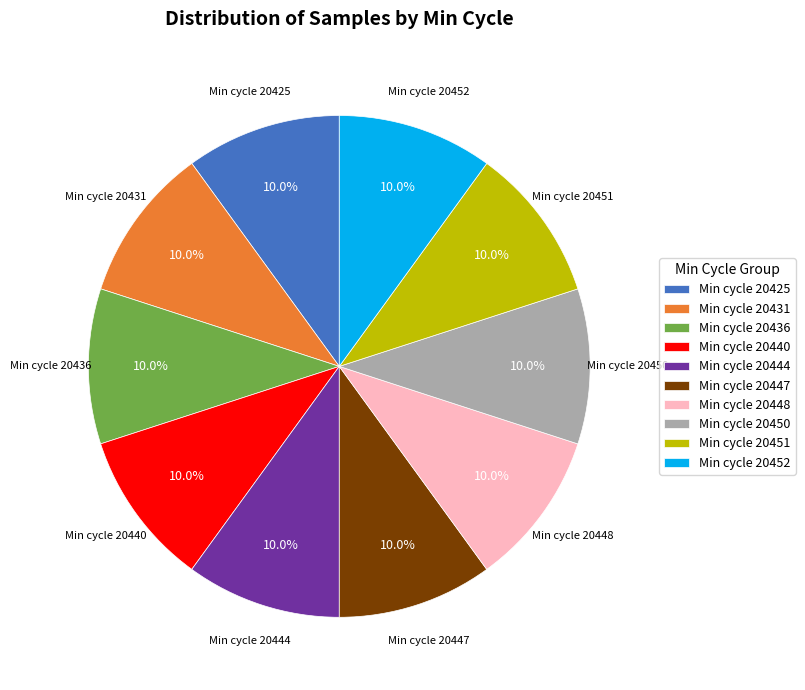

Is there any slice that represents more than half of the pie?

No